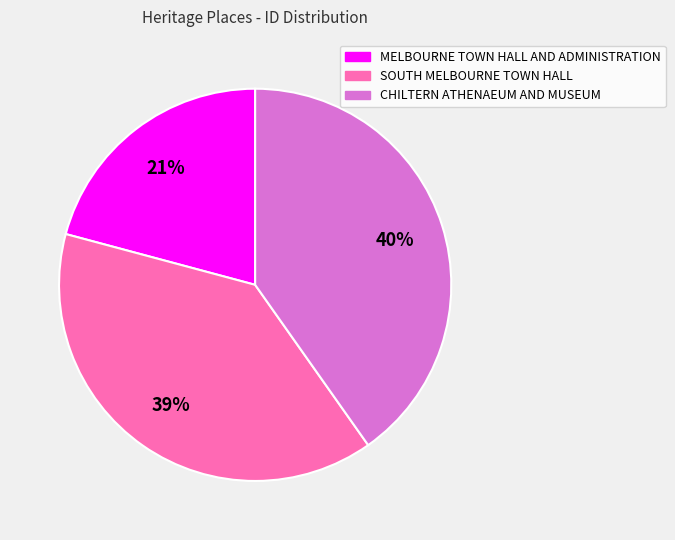

Does MELBOURNE TOWN HALL AND ADMINISTRATION account for over 50% of the chart?

No